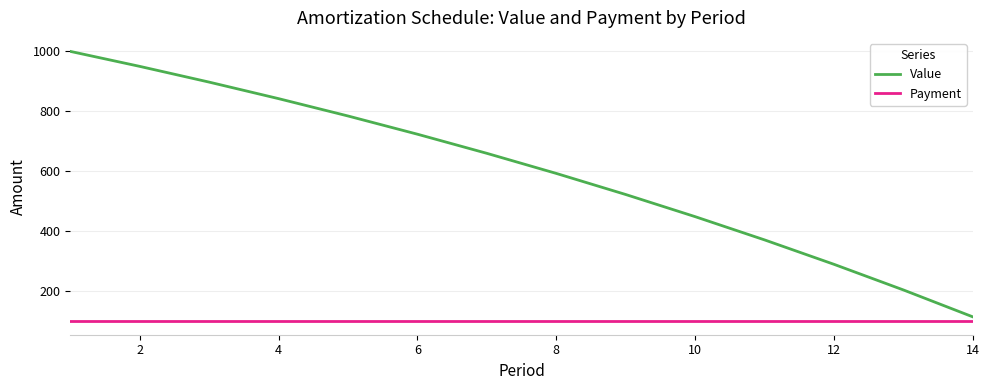

What is the difference between the maximum and minimum values in the Value series?

885.6